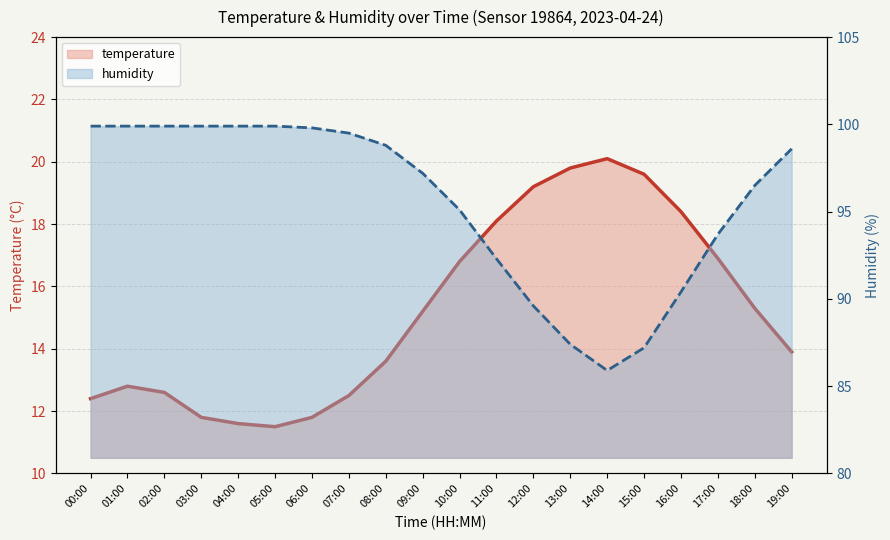

What is the highest value of the humidity series?

99.9